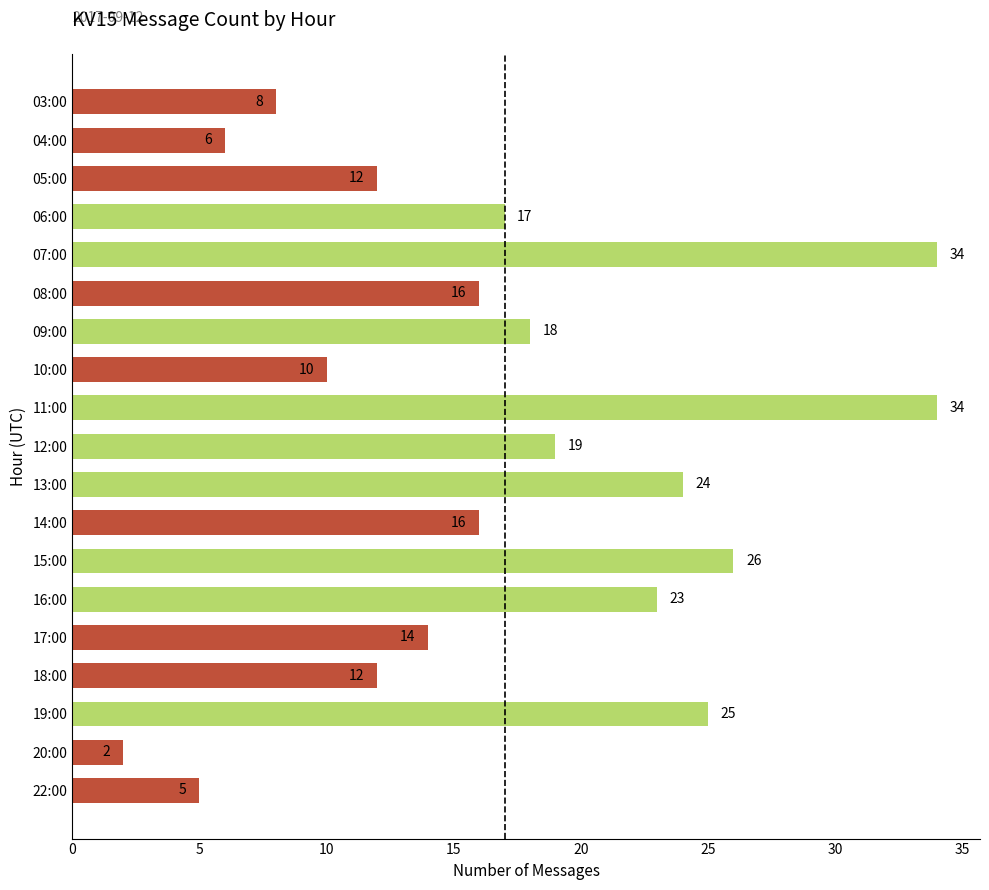

Reading top to bottom, what are all the values shown in this chart?

8	6	12	17	34	16	18	10	34	19	24	16	26	23	14	12	25	2	5